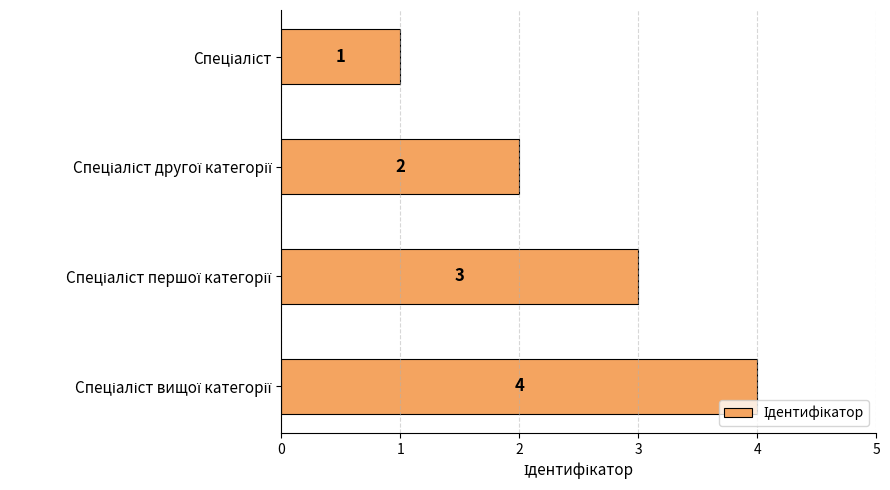

How many values are between 2 and 4?

3